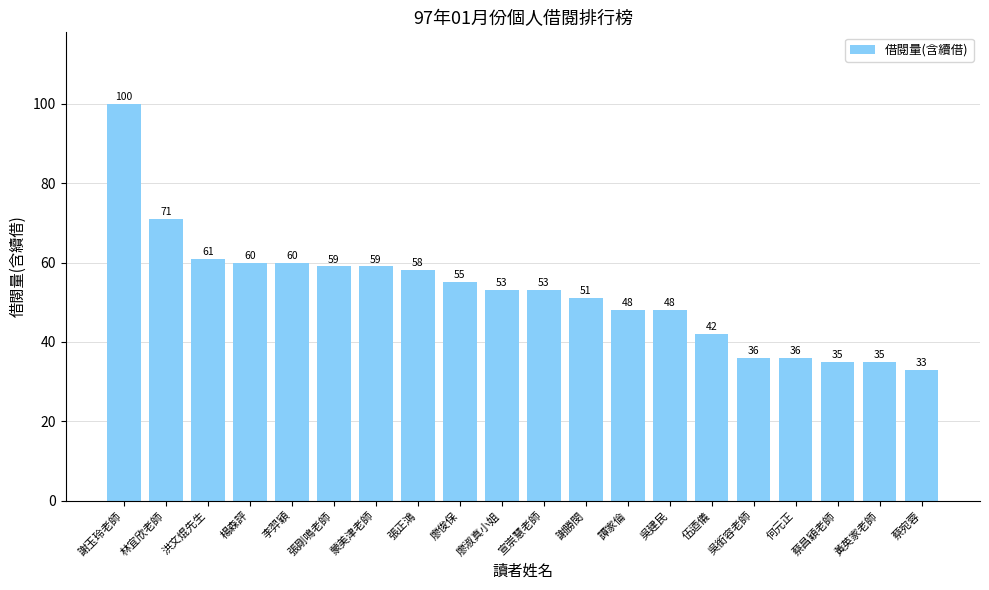

Reading left to right, list all the values displayed in this chart.

謝玉玲老師=100	林宜欣老師=71	洪文焜先生=61	楊森評=60	李羿穎=60	張剛鳴老師=59	蒙美津老師=59	張正鴻=58	廖俊保=55	廖淑真小姐=53	宣崇慧老師=53	謝勝閔=51	譚家倫=48	吳建民=48	伍迺儀=42	吳銜容老師=36	何元正=36	蔡昌穎老師=35	黃英家老師=35	蔡宛蓉=33